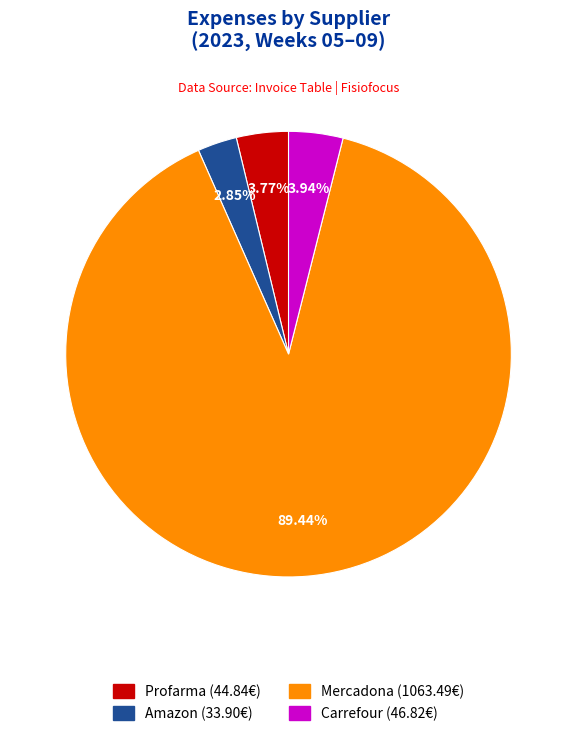

Is there a majority slice in this chart?

Yes